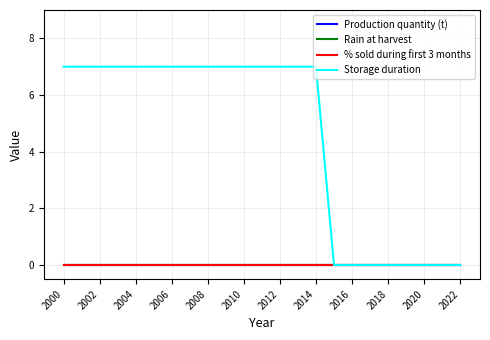

Does the chart have visible grid lines?

Yes